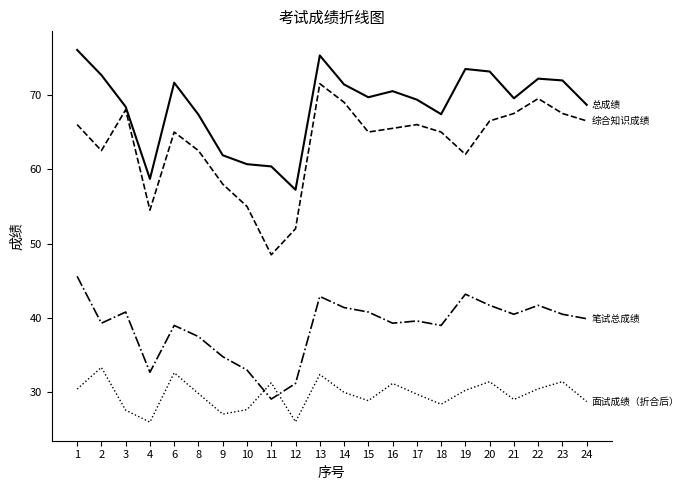

What is the total value across all series at 21?

206.6